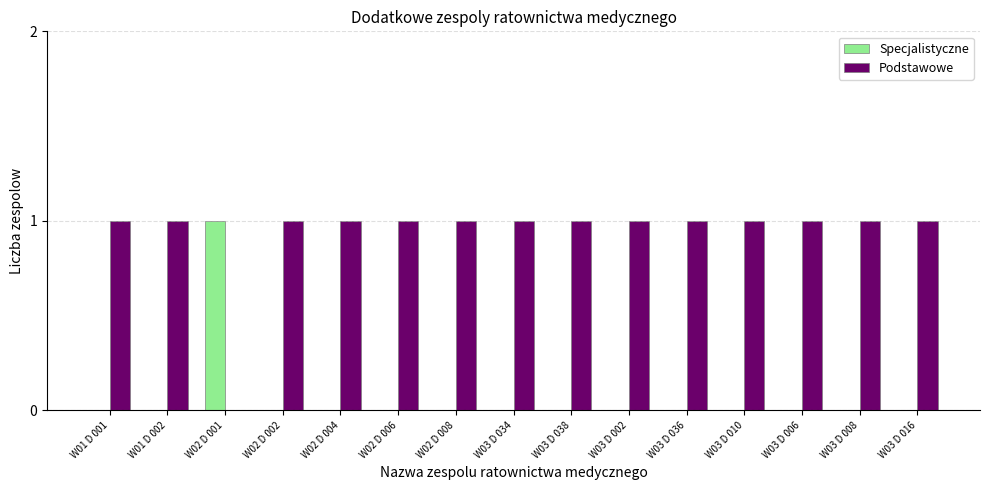

Is the value of Podstawowe at W02 D 002 greater than the value of Specjalistyczne at W03 D 010?

Yes